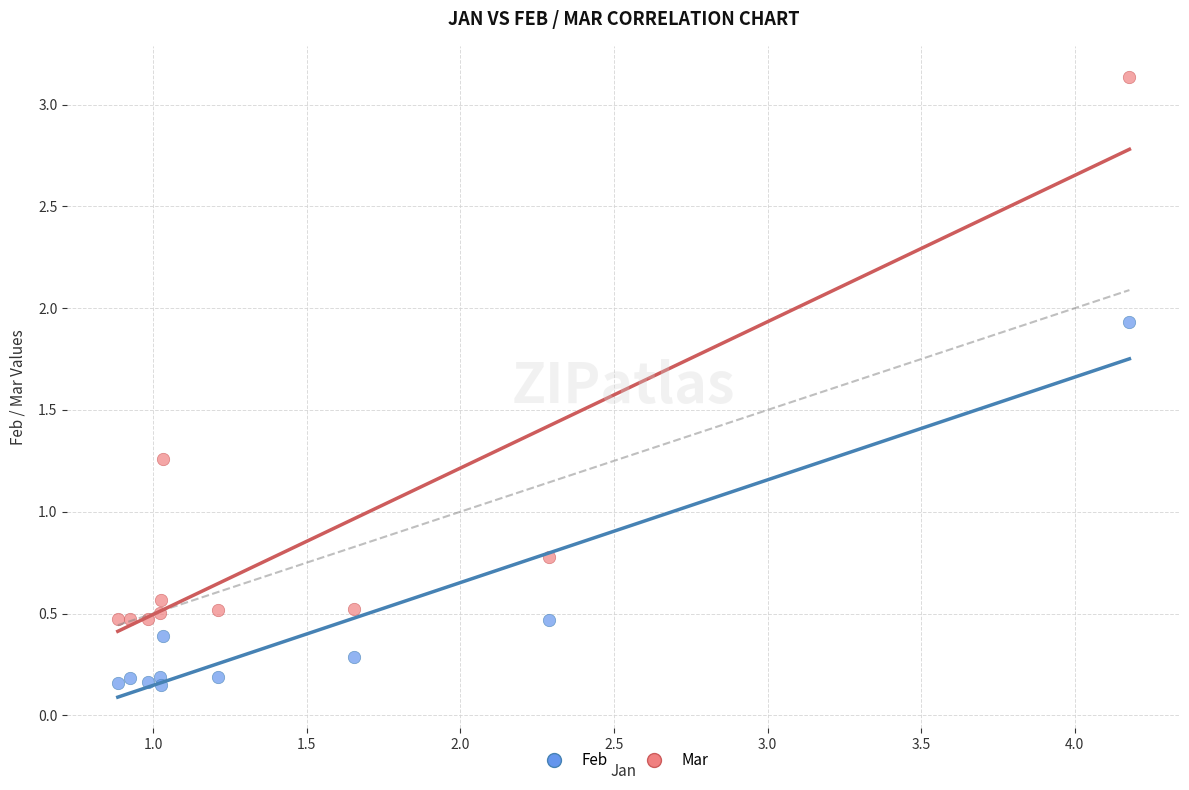

In the Mar series, what Y value is closest to 1?

0.8